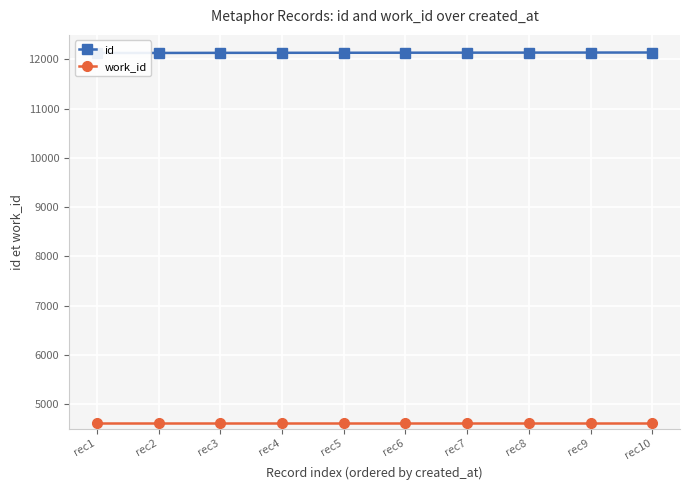

The work_id series shows 4610 at rec8. True or false?

True